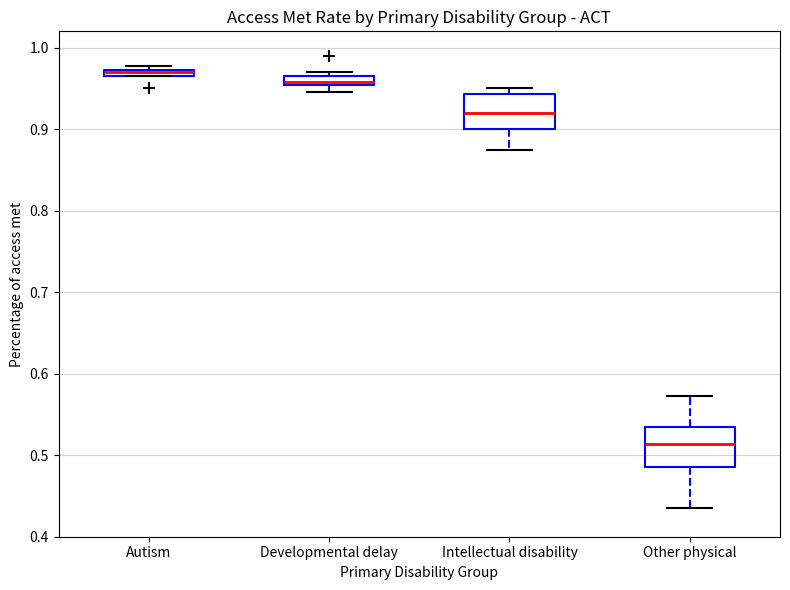

Where does the lower whisker of the box for Intellectual disability end on the y-axis? The values are not printed on the chart, so give them approximately, as read against the axis.

0.88